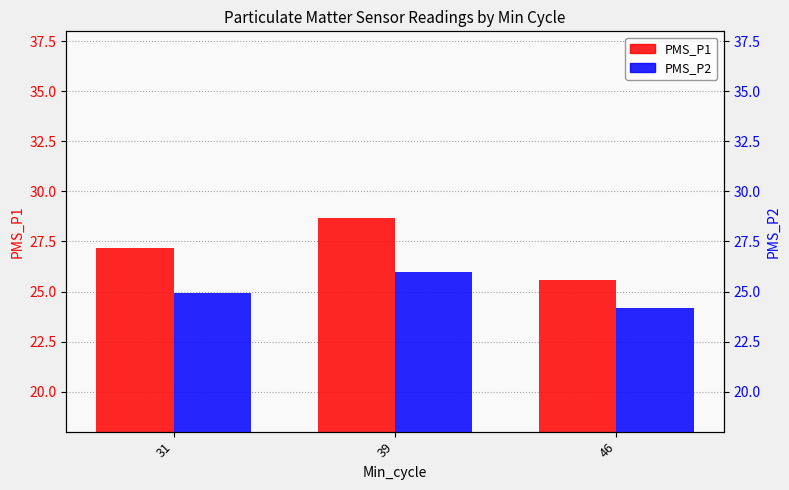

Reading left to right, list all the values displayed in this chart.

PMS_P1: 27.1	28.7	25.6
PMS_P2: 24.9	26.0	24.2